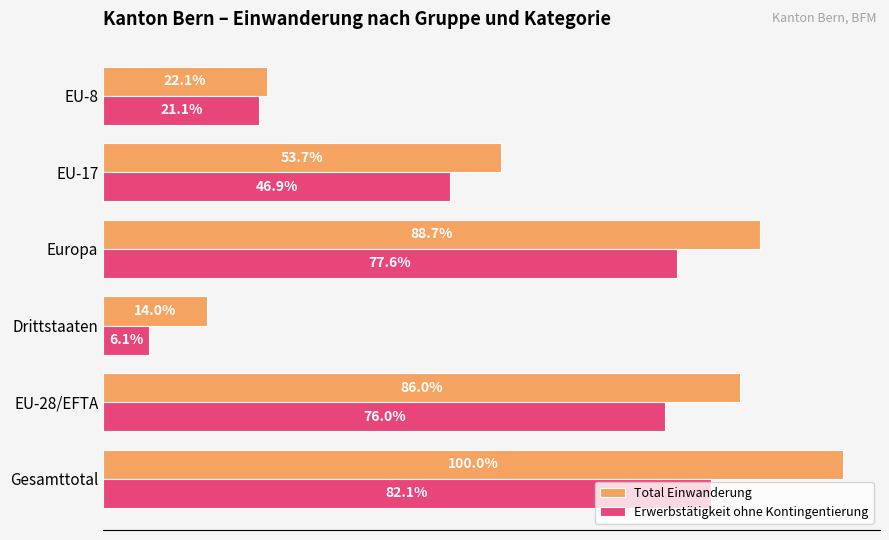

What are all the series names shown in the legend?

Total Einwanderung, Erwerbstätigkeit ohne Kontingentierung